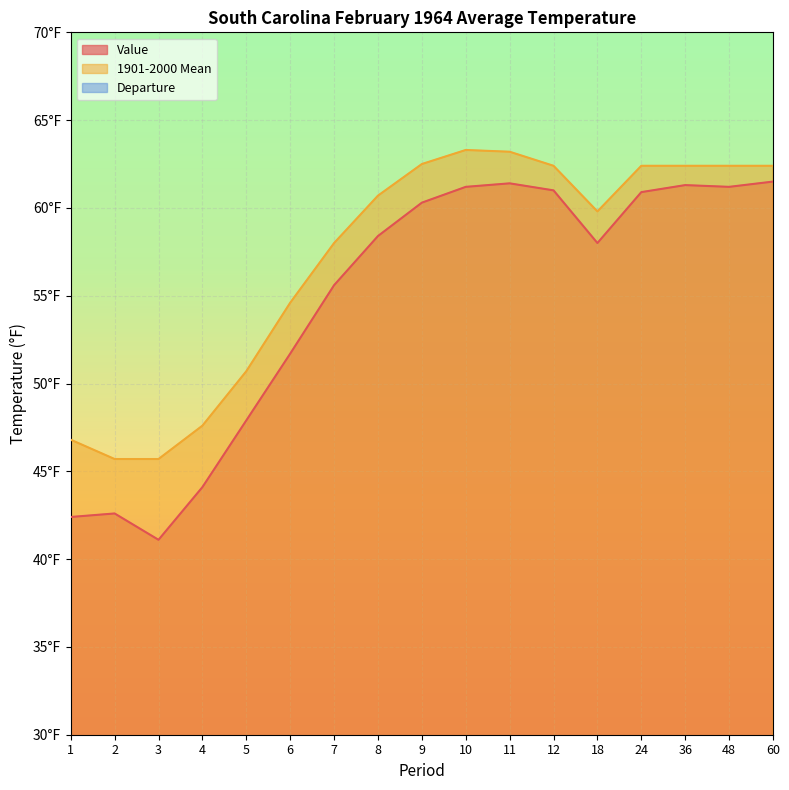

How many interior local peaks does the Departure series have?

4